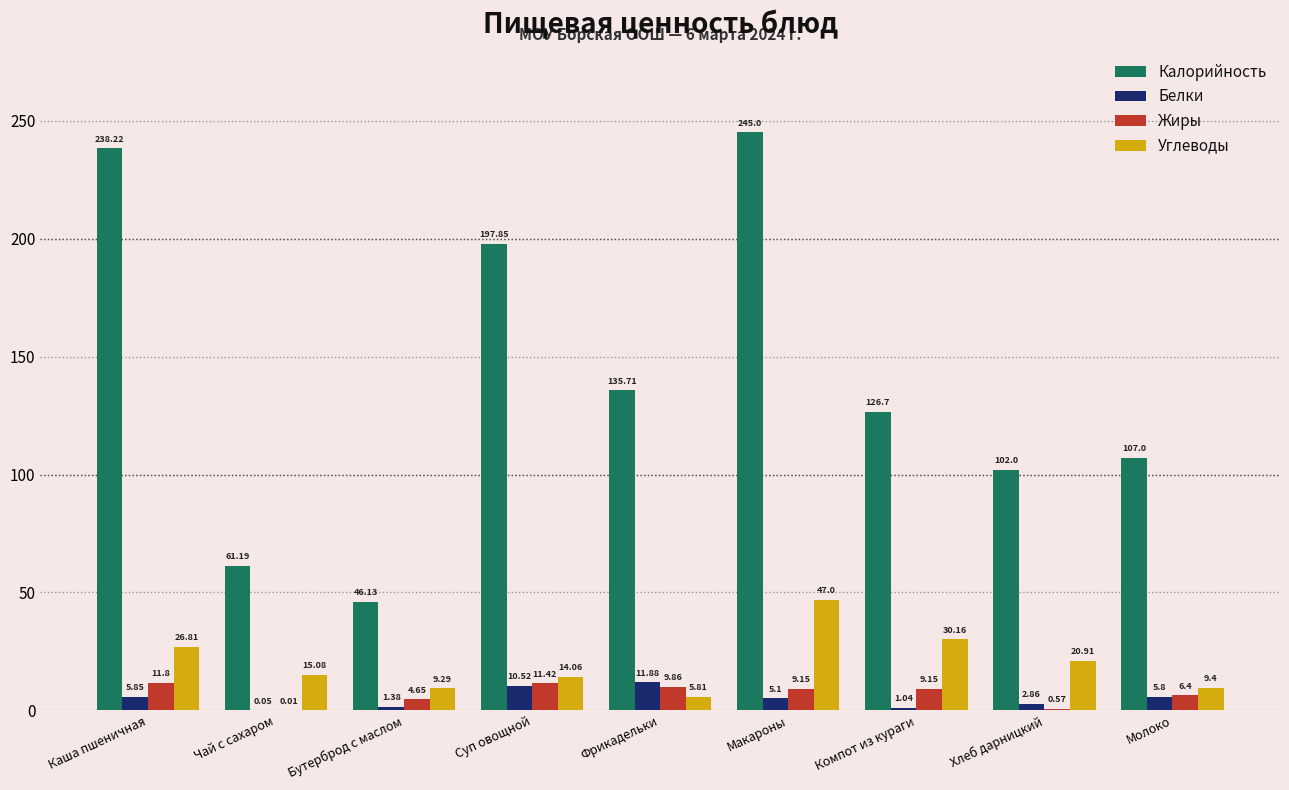

How many groups of bars are there?

9